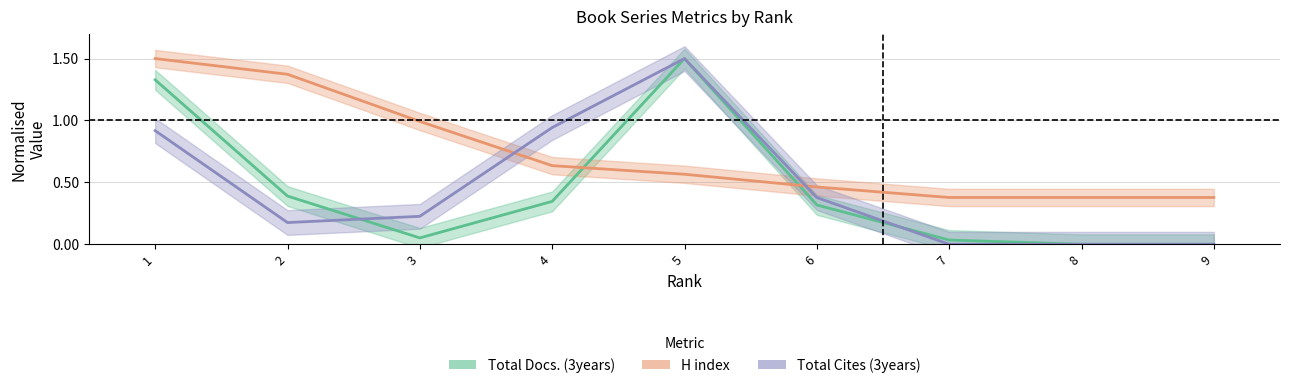

Reading right to left, extract all data points from this chart.

Total Docs. (3years): 9=0.0	8=0.0	7=0.0	6=0.3	5=1.5	4=0.3	3=0.1	2=0.4	1=1.3
H index: 9=0.4	8=0.4	7=0.4	6=0.5	5=0.6	4=0.6	3=1.0	2=1.4	1=1.5
Total Cites (3years): 9=0.0	8=0.0	7=0.0	6=0.4	5=1.5	4=0.9	3=0.2	2=0.2	1=0.9